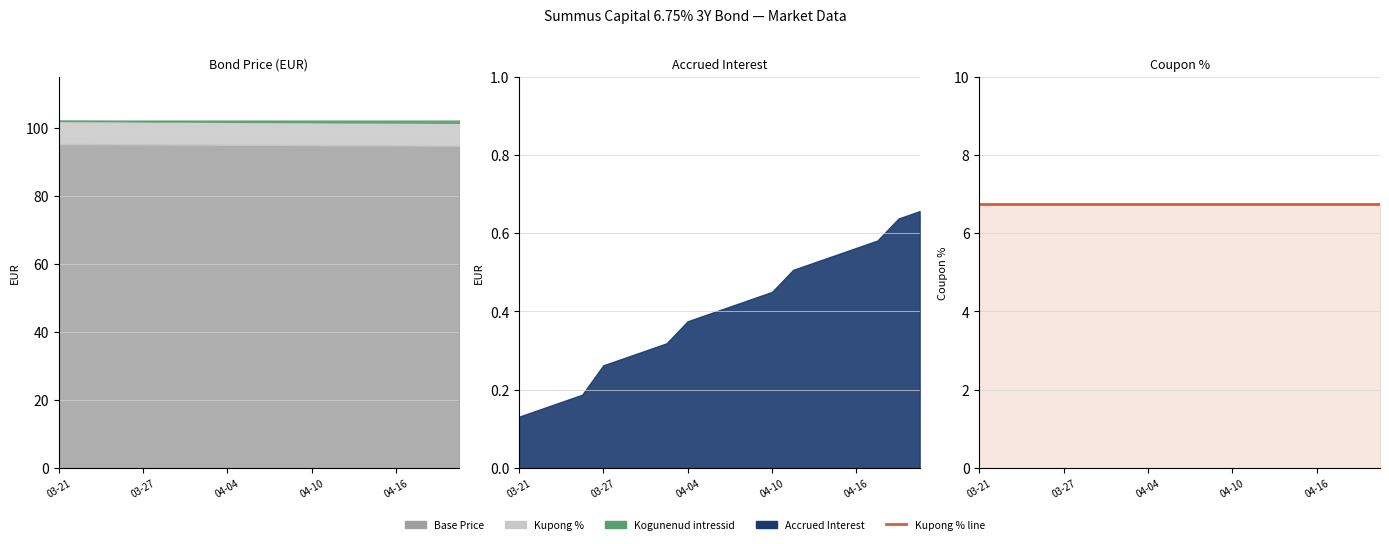

What is the total value across all series at 2024-04-12?

109.3